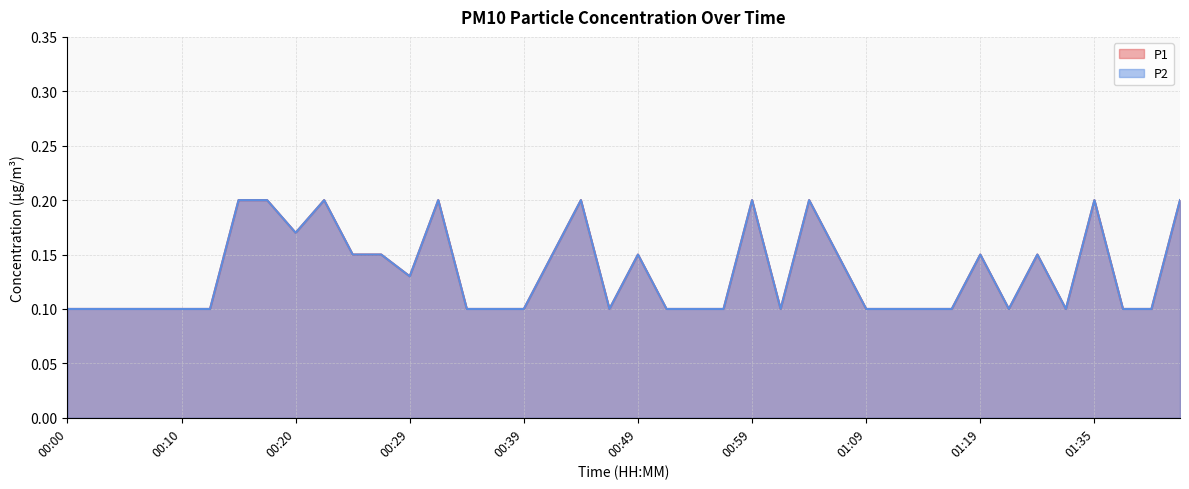

True or false: P2 and P1 intersect in this chart.

False